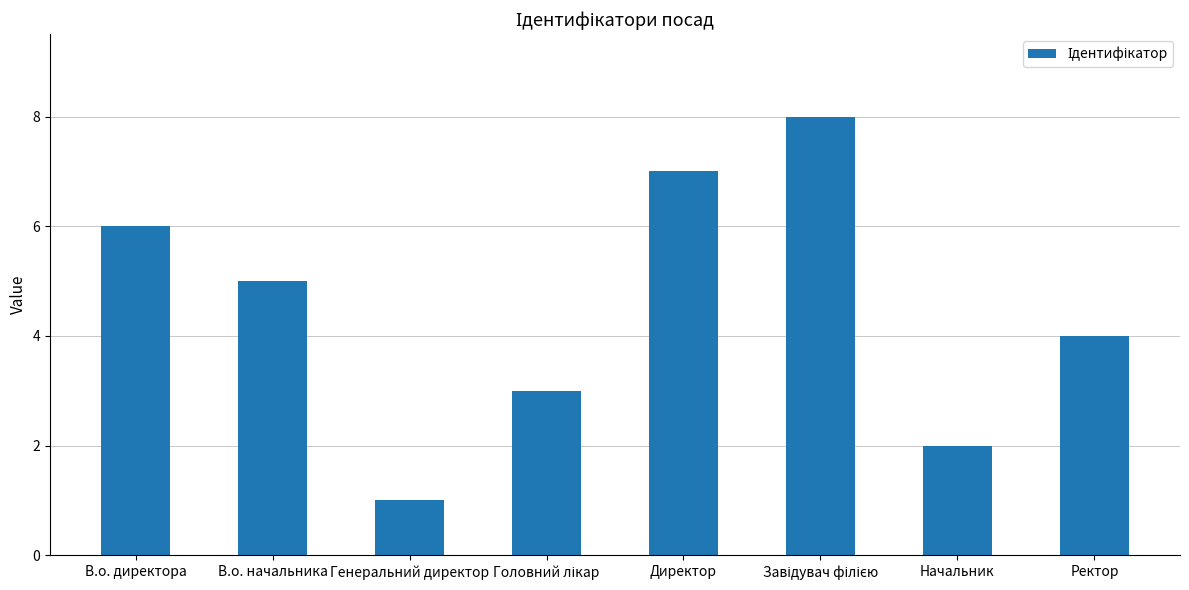

The value at Директор is 3. True or false?

False